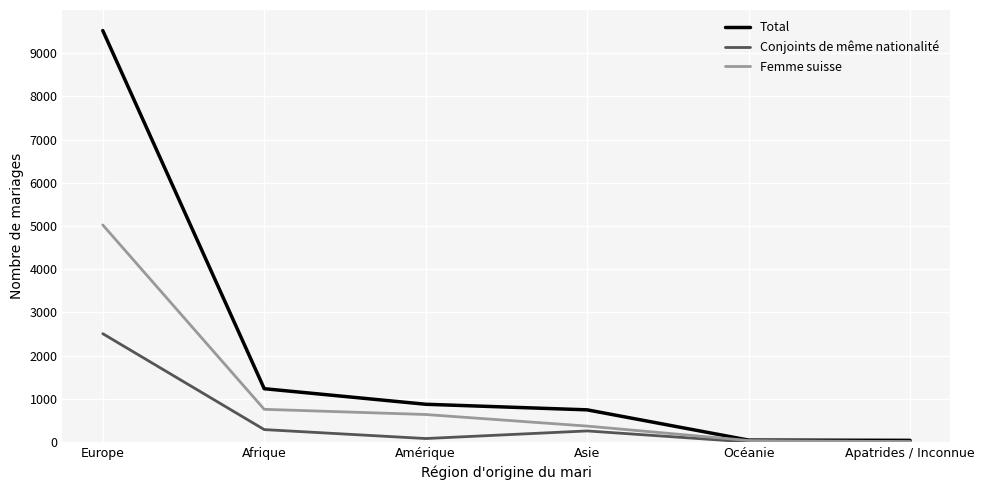

What are all the series names shown in the legend?

Total, Conjoints de même nationalité, Femme suisse